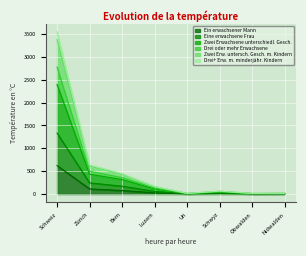

True or false: Drei oder mehr Erwachsene and Ein erwachsener Mann cross at least once.

False